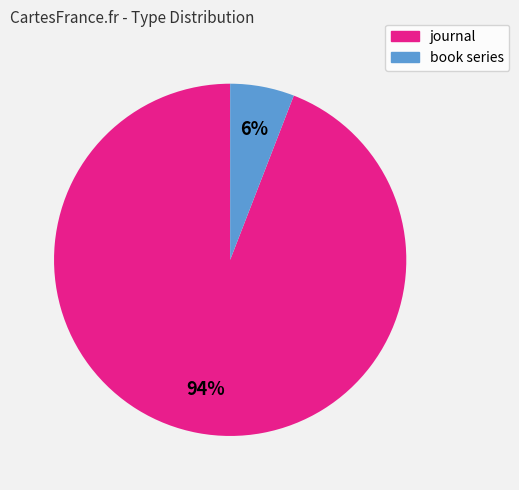

Count the number of slices in the pie.

2